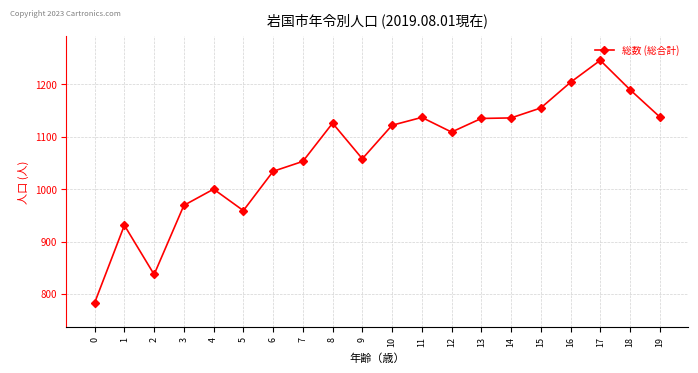

True or false: there are more than 2 points higher than both neighbors.

True